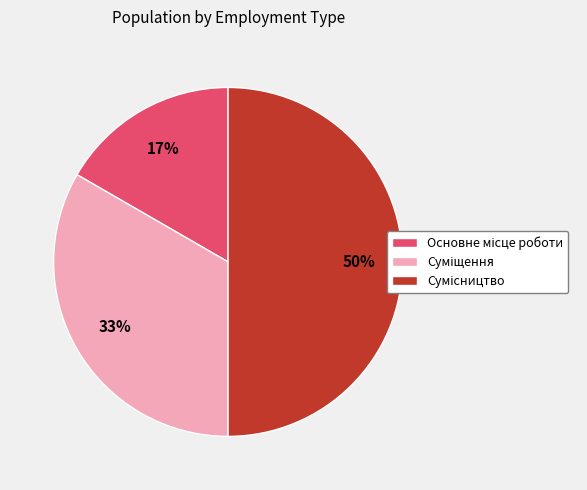

To the nearest percent, what is the average slice percentage?

33%